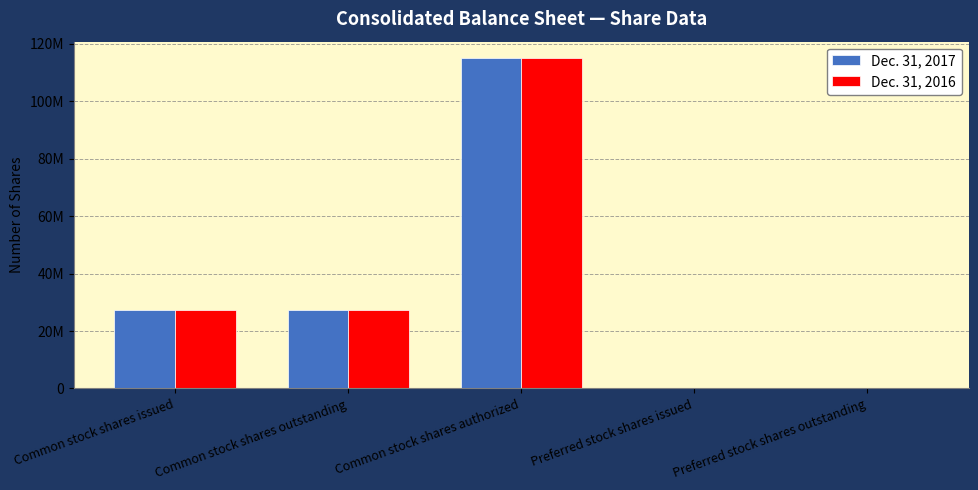

Reading left to right, list all the values displayed in this chart.

Dec. 31, 2017: Common stock shares issued=27489457	Common stock shares outstanding=27489457	Common stock shares authorized=115000000	Preferred stock shares issued=0	Preferred stock shares outstanding=0
Dec. 31, 2016: Common stock shares issued=27332551	Common stock shares outstanding=27332551	Common stock shares authorized=115000000	Preferred stock shares issued=0	Preferred stock shares outstanding=0